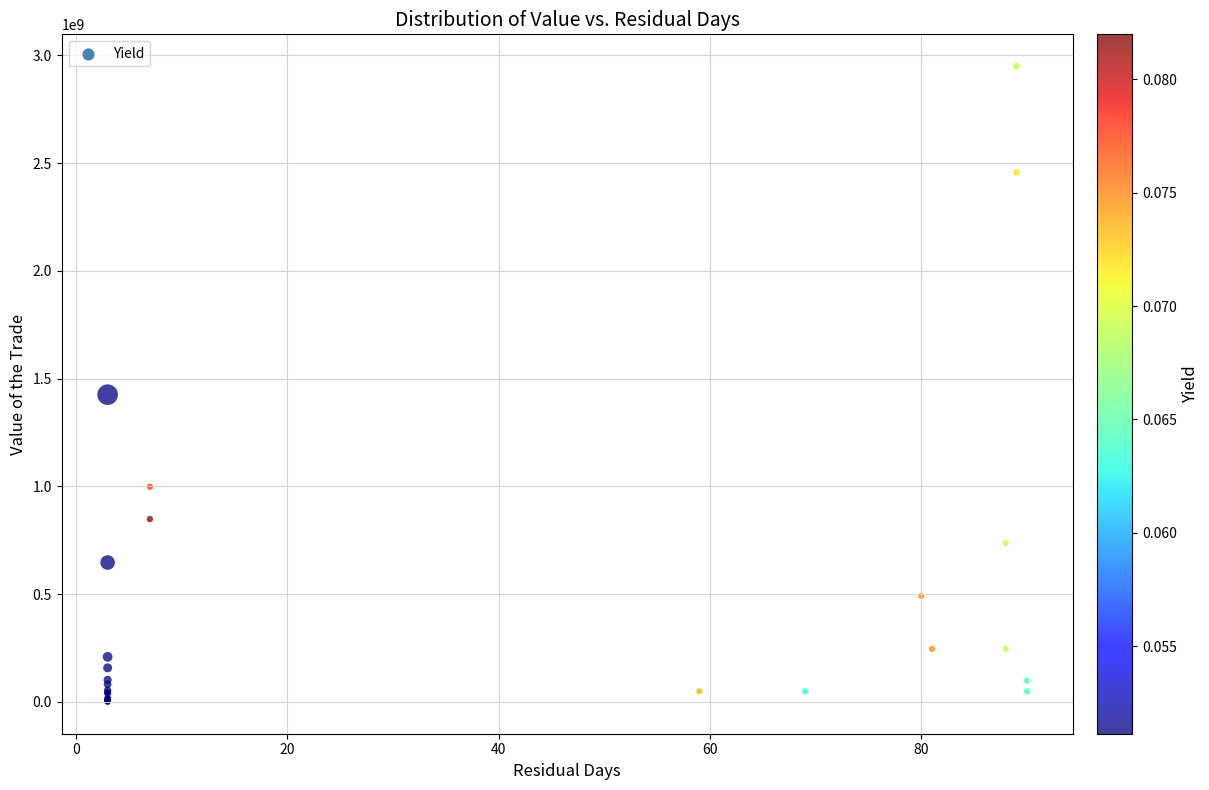

What Y value in the scatter plot is closest to 1475200525?

1425843075.1